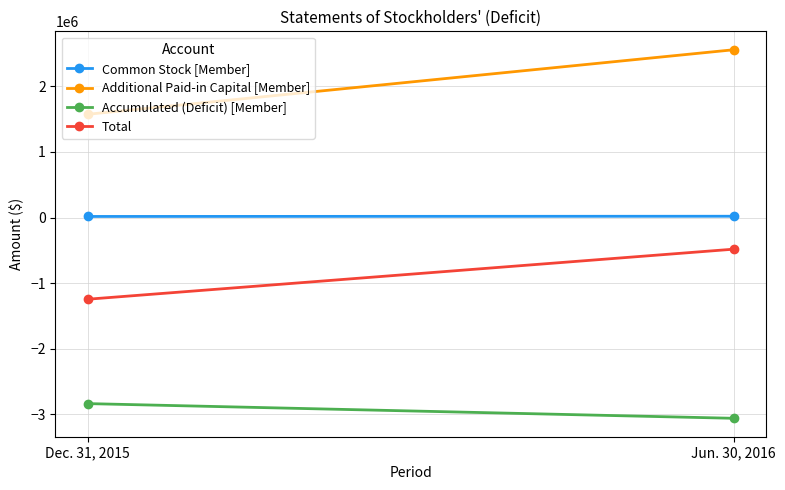

At which label does Additional Paid-in Capital [Member] reach its peak?

Jun. 30, 2016